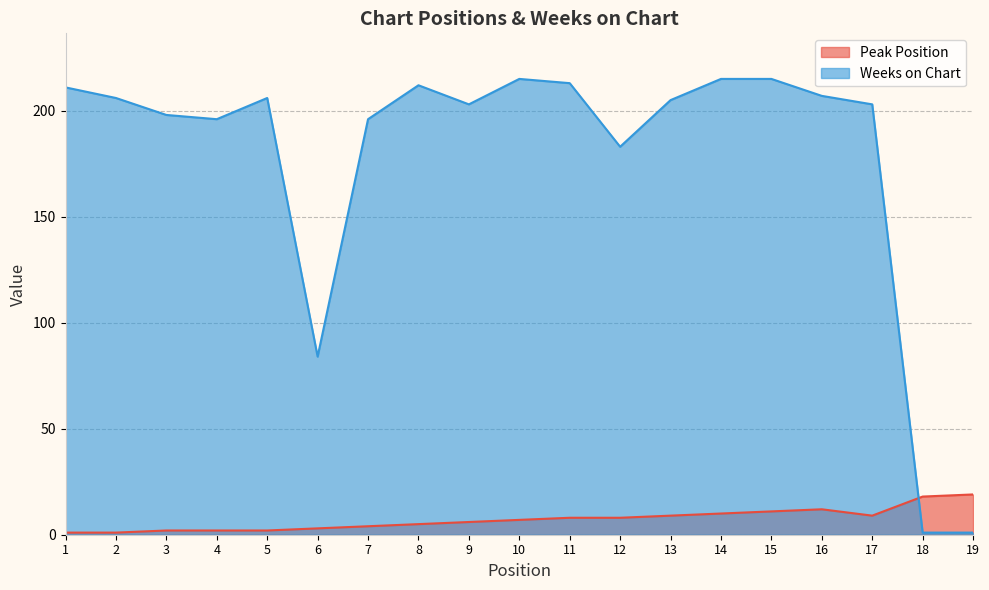

At how many categories does at least one series exceed 148?

16